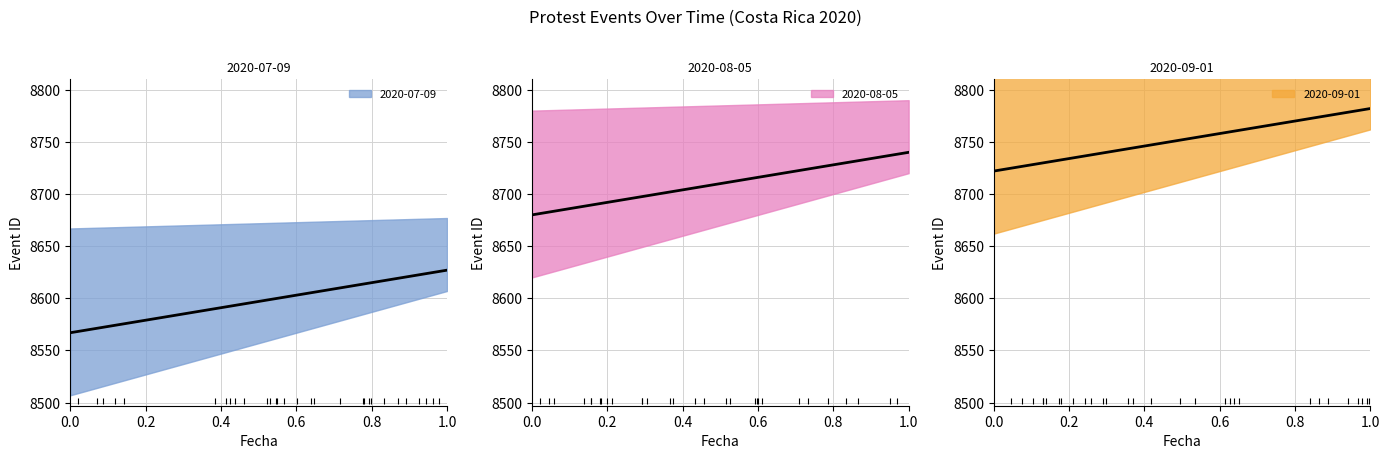

Between 2020-08-05 and 2020-09-01, which is larger?

2020-09-01